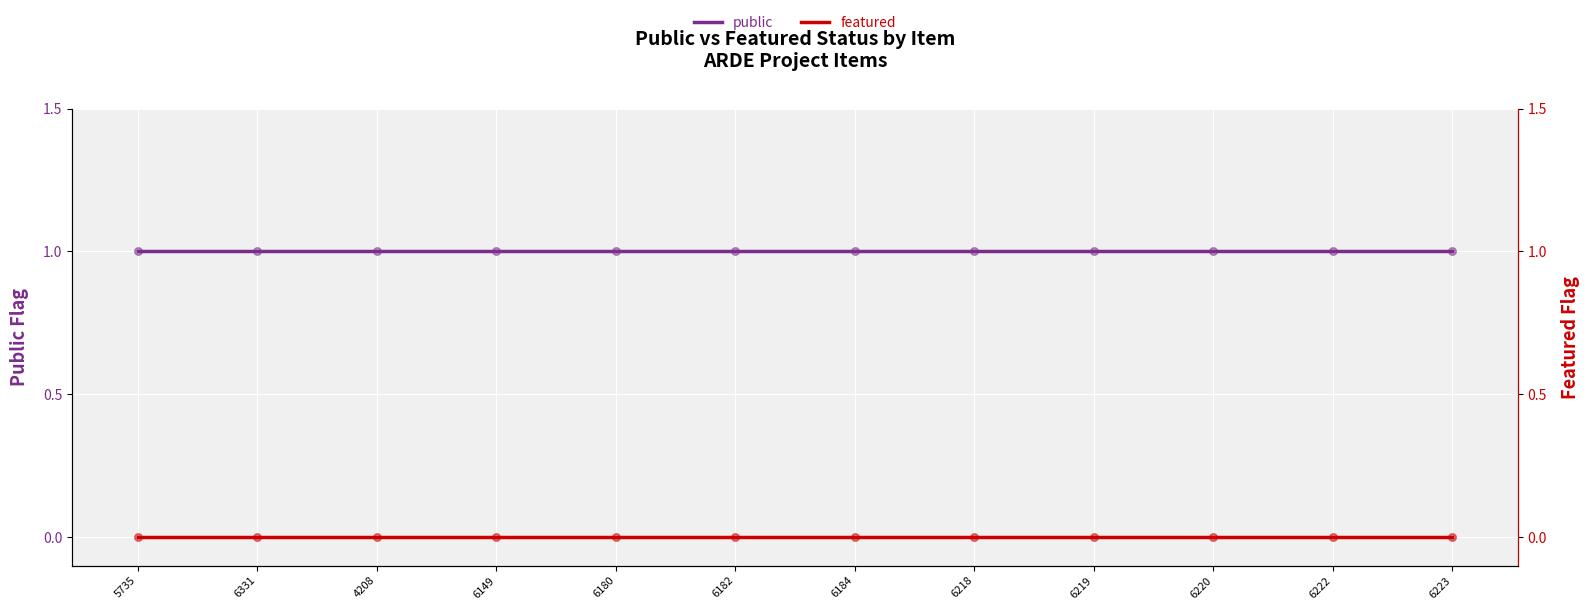

Which series has the largest total across all categories?

public